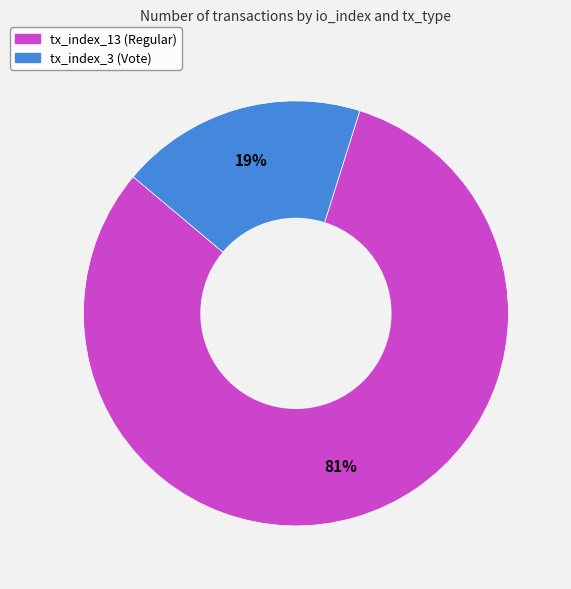

Does tx_index_3 (Vote) account for over 50% of the chart?

No